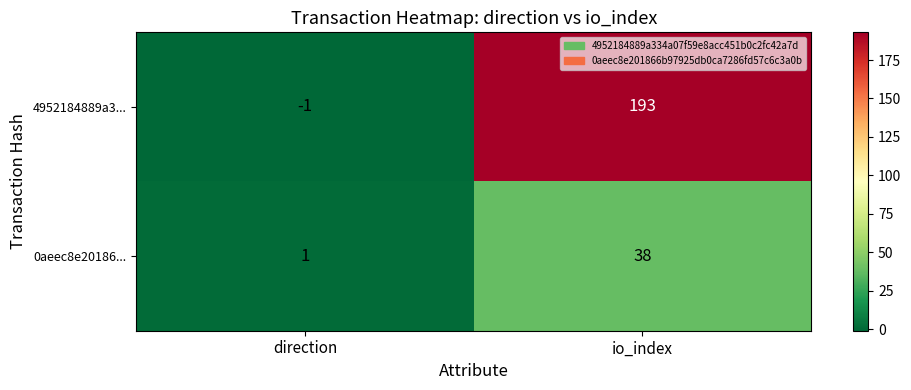

What is the average value of the 4952184889a3... series?

96